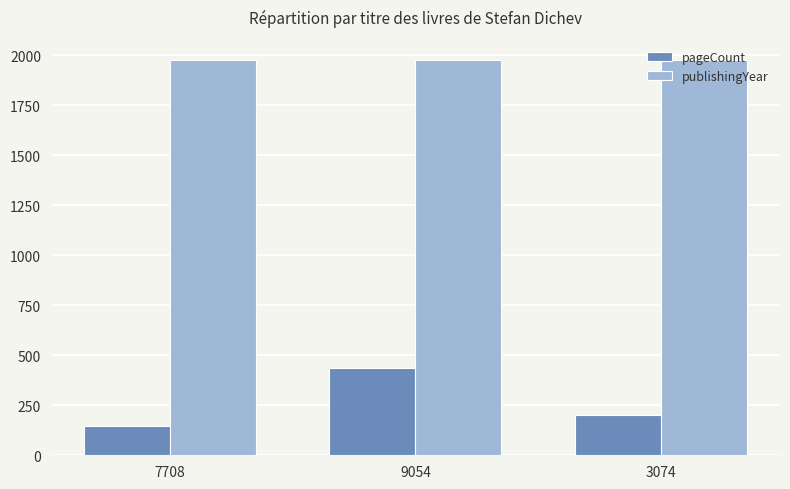

At which label is pageCount closest to 292?

3074